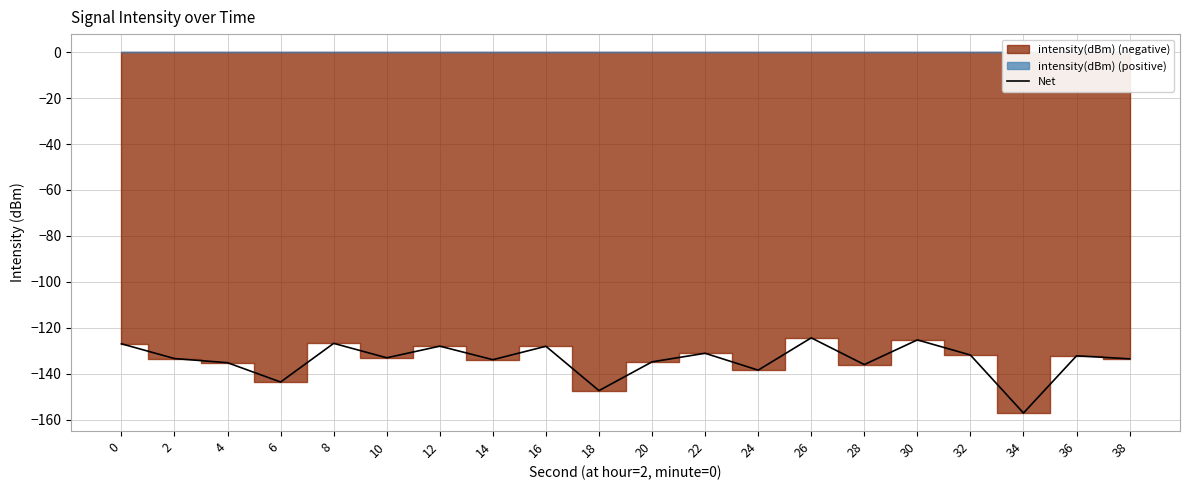

Rank the categories by value from highest to lowest.

26, 30, 8, 0, 12, 16, 22, 32, 36, 10, 2, 38, 14, 20, 4, 28, 24, 6, 18, 34